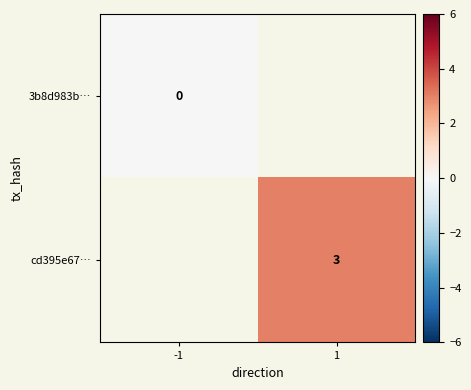

True or false: cd395e67… has a value of 1.7 at 1.

False